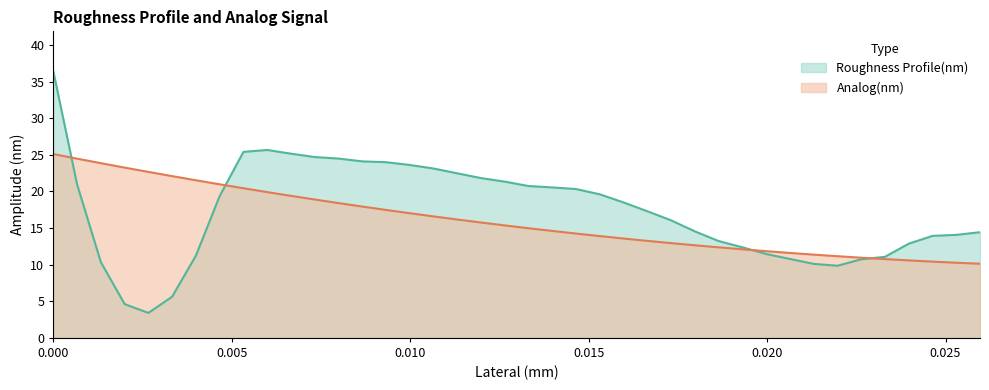

Which series has the largest range (max minus min)?

Roughness Profile(nm)